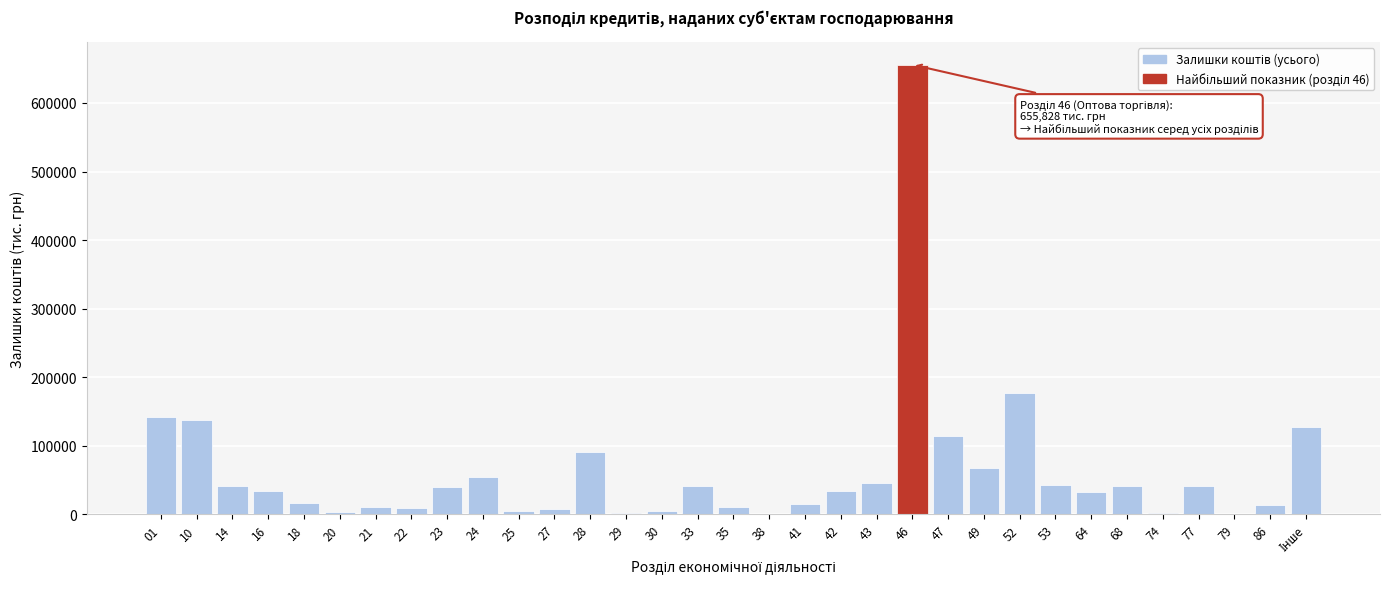

What is the maximum value shown in the chart?

655828